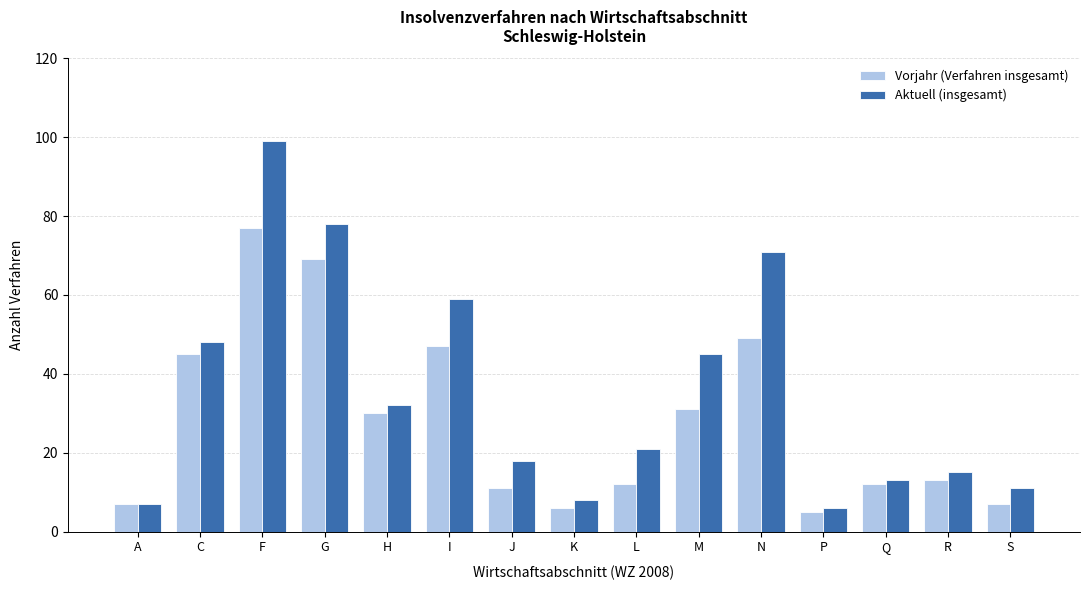

What is the average value of the Aktuell (insgesamt) series?

35